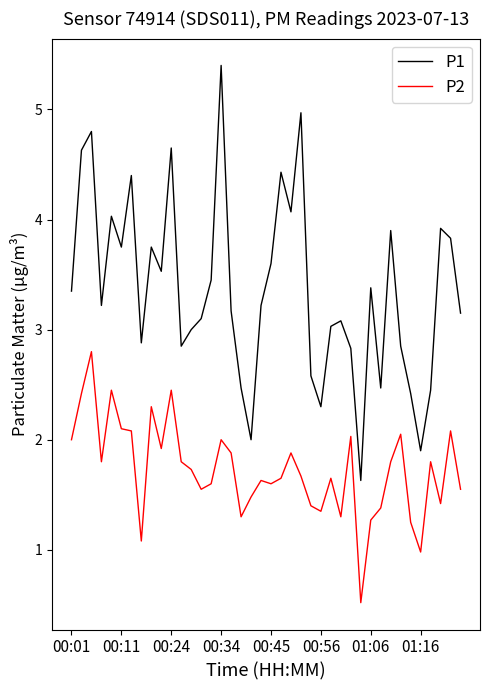

List the series in order of their overall mean, lowest first.

P2, P1